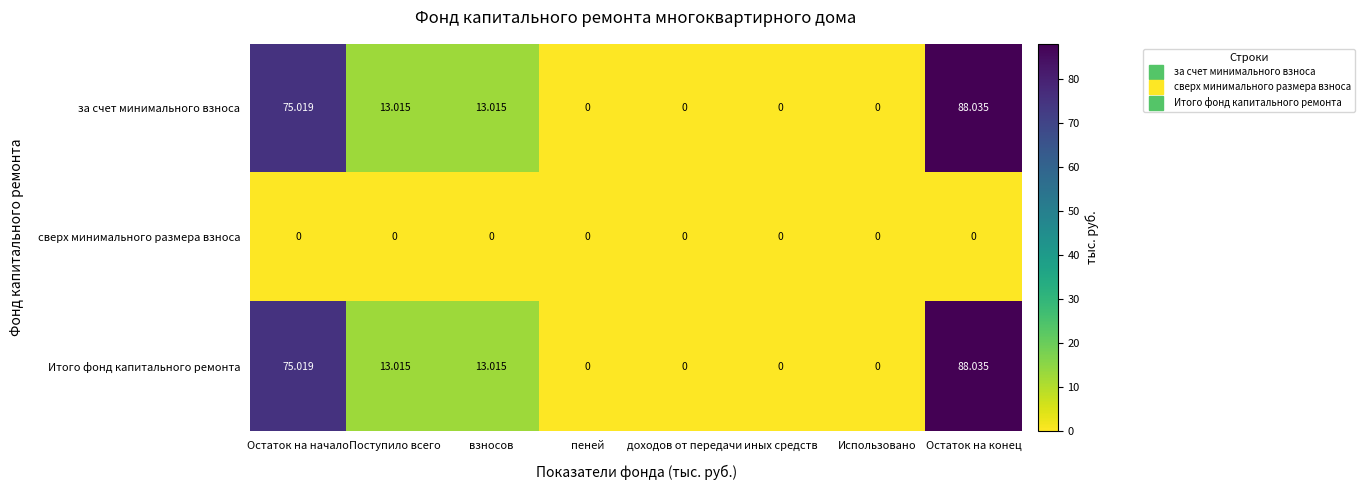

At which label does Итого фонд капитального ремонта reach its peak?

Остаток на конец